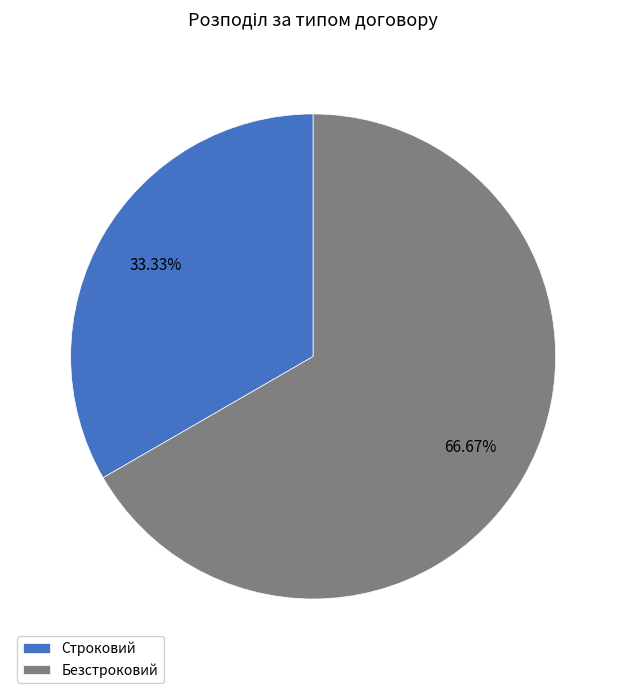

What percentage is the Строковий slice, to the nearest percent?

33%